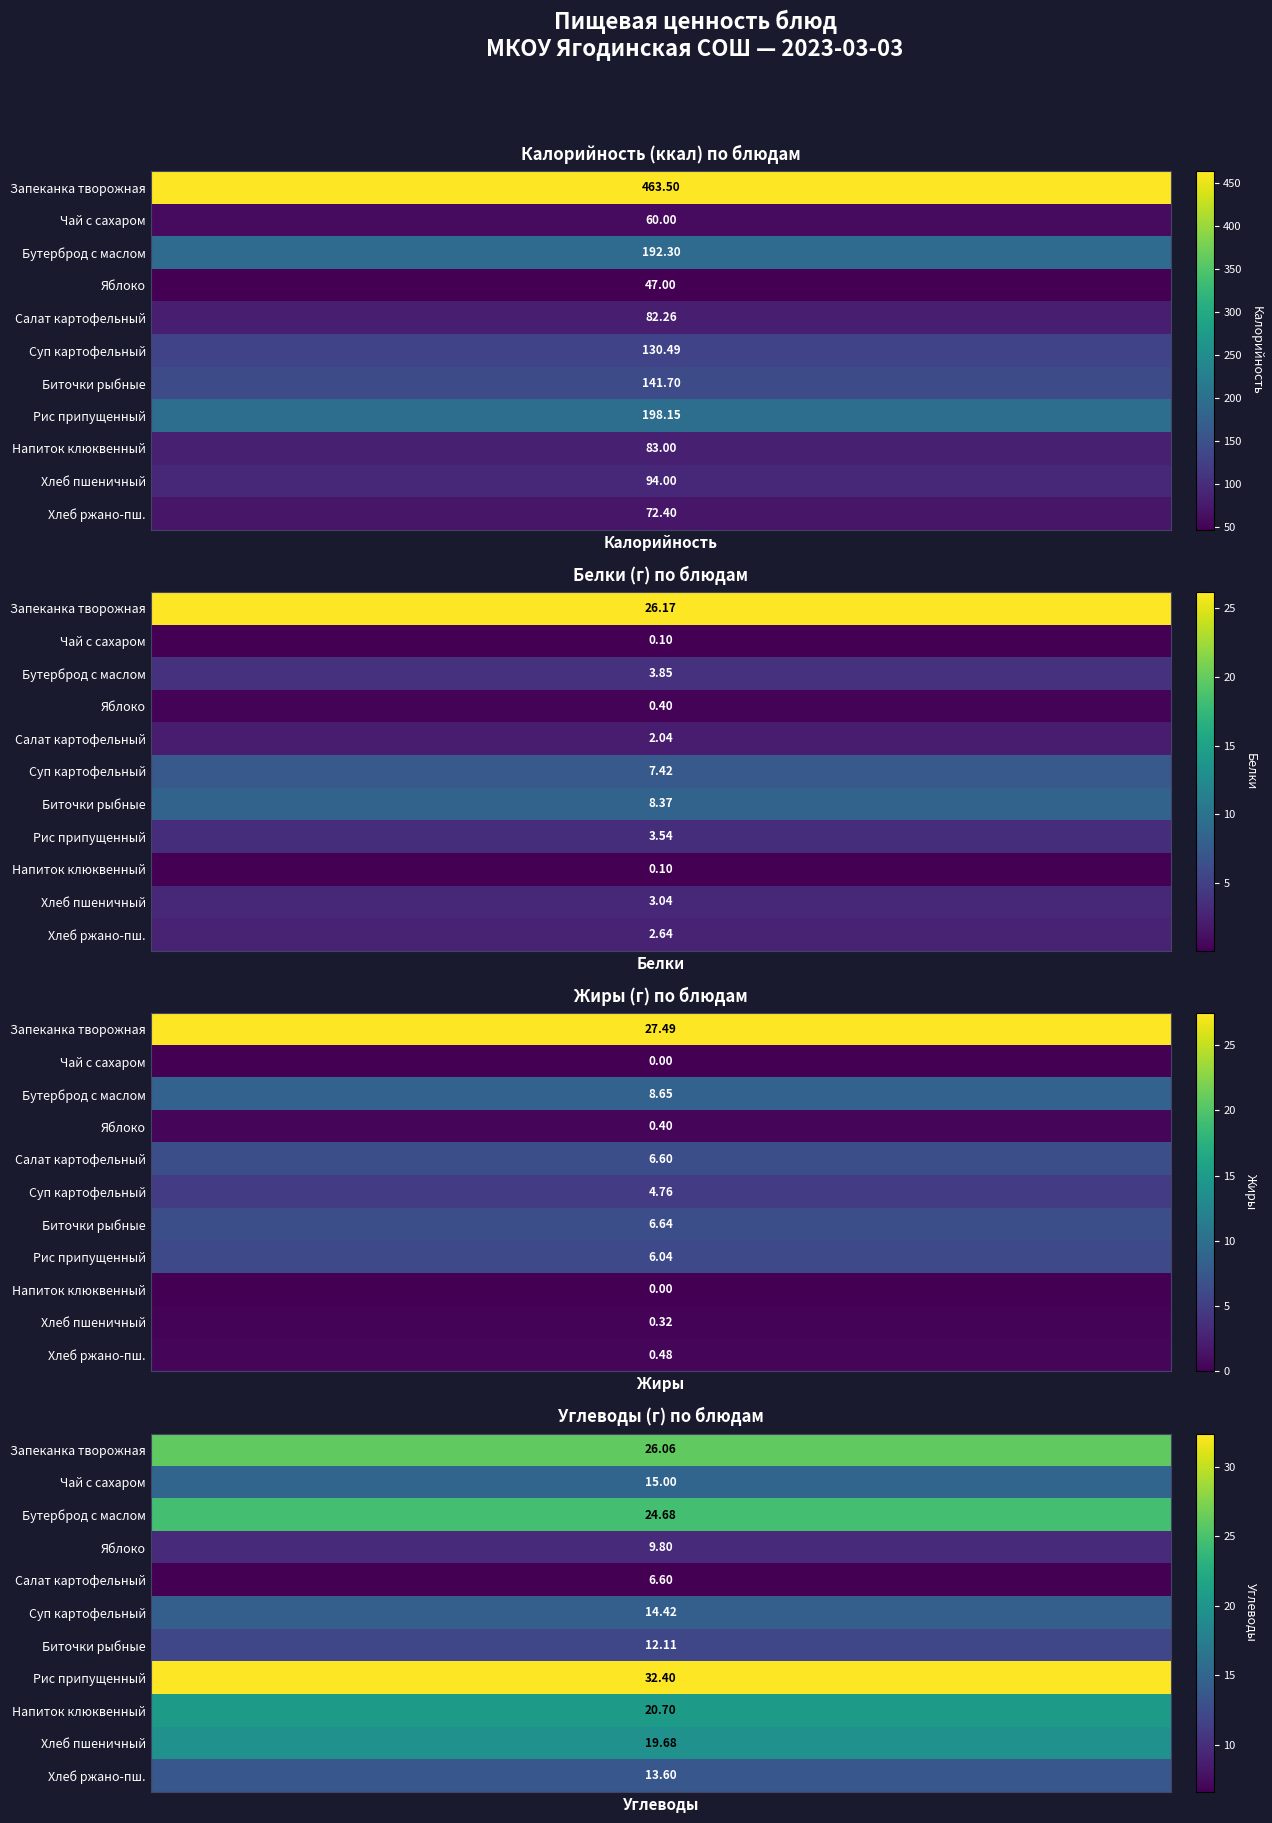

Reading left to right, transcribe all the data shown in this chart.

Калорийность: 0=463.5	1=60.0	2=192.3	3=47.0	4=82.3	5=130.5	6=141.7	7=198.2	8=83.0	9=94.0	10=72.4
Белки: 0=26.2	1=0.1	2=3.9	3=0.4	4=2.0	5=7.4	6=8.4	7=3.5	8=0.1	9=3.0	10=2.6
Жиры: 0=27.5	1=0.0	2=8.7	3=0.4	4=6.6	5=4.8	6=6.6	7=6.0	8=0.0	9=0.3	10=0.5
Углеводы: 0=26.1	1=15.0	2=24.7	3=9.8	4=6.6	5=14.4	6=12.1	7=32.4	8=20.7	9=19.7	10=13.6